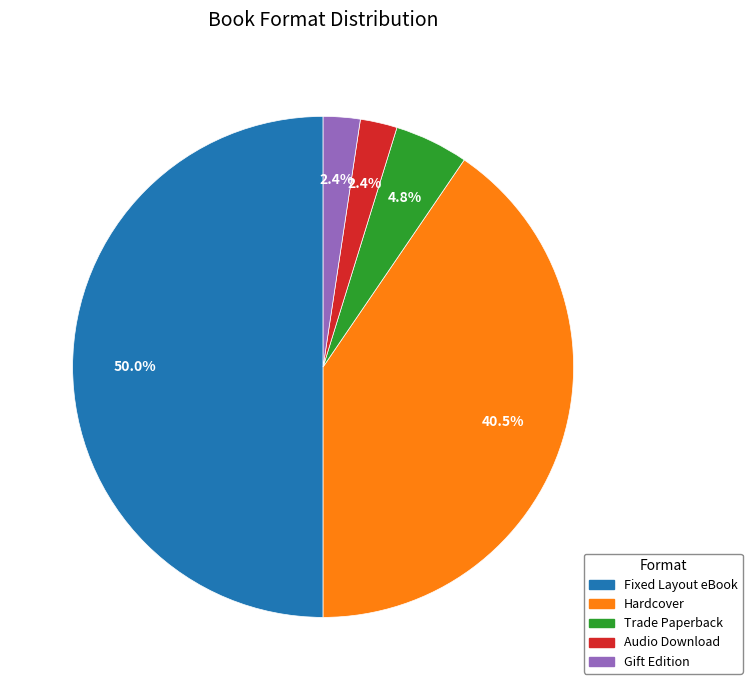

To the nearest percent, what portion does Fixed Layout eBook represent?

50%